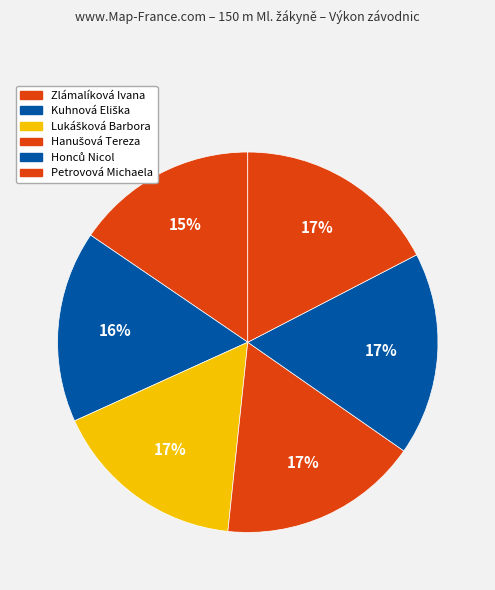

What percentage do Petrovová Michaela and Hanušová Tereza together represent?

34.4%